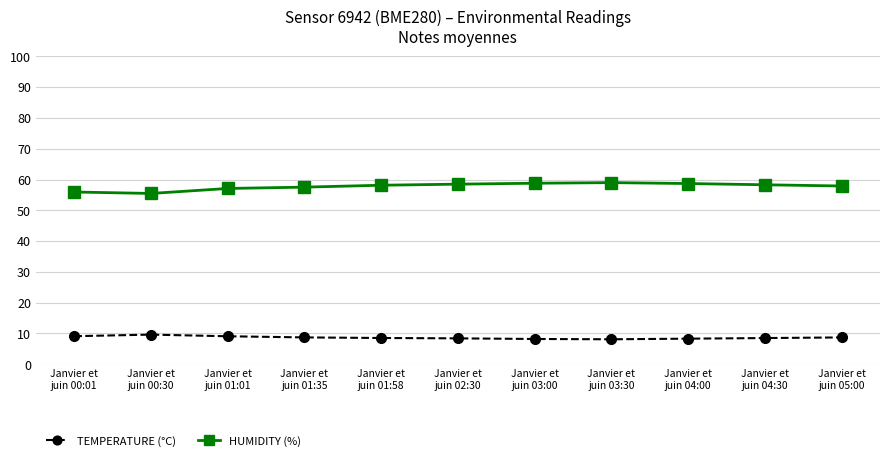

Is this an area chart (filled region under the line)?

No